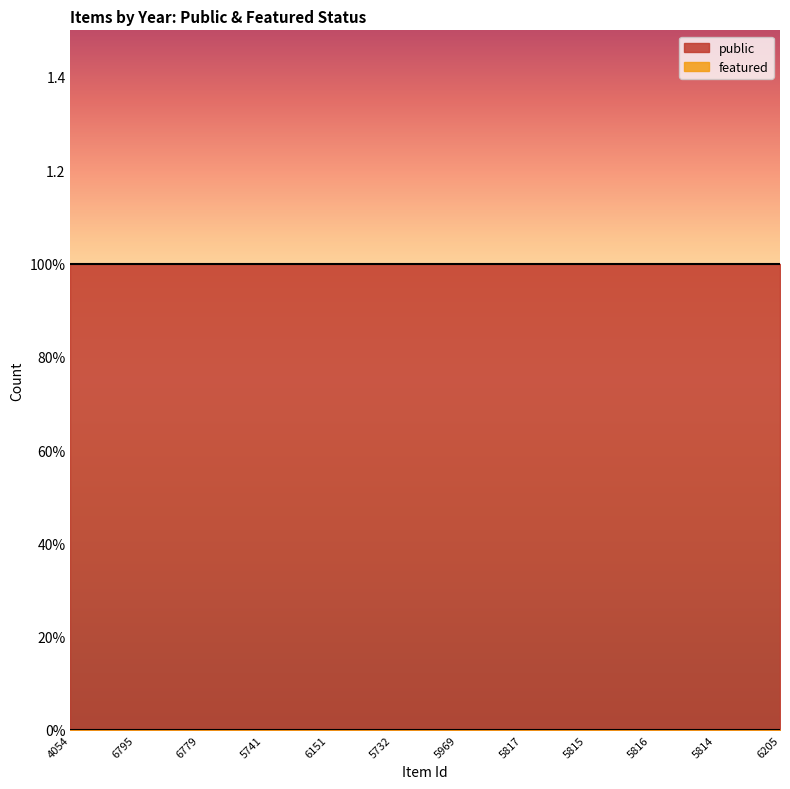

What is the label of the 5th point from the right?

5817